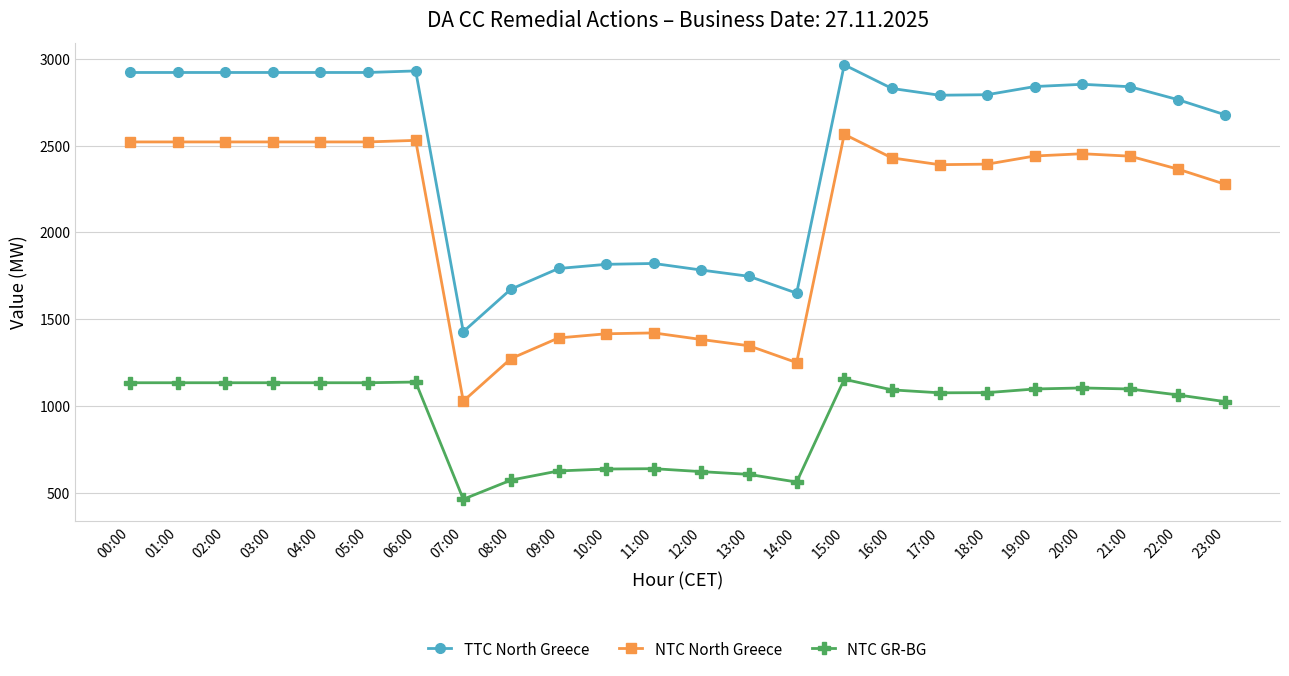

At which category is the sum across all series the highest?

15:00